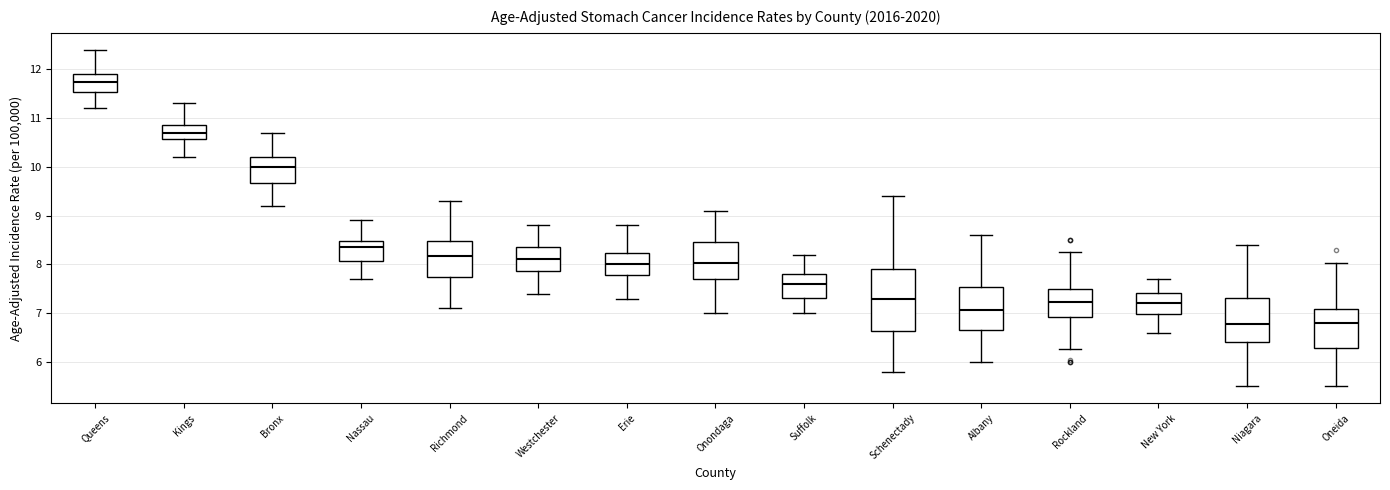

Reading left to right, read every box against the y-axis: the position of its median line, the range the box covers, and the ends of its whiskers. The values are not printed on the chart, so give them approximately, as read against the axis.

Queens: median 11.7, box 11.5 to 11.9, whiskers 11.2 to 12.4
Kings: median 10.7, box 10.6 to 10.9, whiskers 10.2 to 11.3
Bronx: median 10.0, box 9.7 to 10.2, whiskers 9.2 to 10.7
Nassau: median 8.3, box 8.1 to 8.5, whiskers 7.7 to 8.9
Richmond: median 8.2, box 7.7 to 8.5, whiskers 7.1 to 9.3
Westchester: median 8.1, box 7.9 to 8.4, whiskers 7.4 to 8.8
Erie: median 8.0, box 7.8 to 8.2, whiskers 7.3 to 8.8
Onondaga: median 8.0, box 7.7 to 8.5, whiskers 7.0 to 9.1
Suffolk: median 7.6, box 7.3 to 7.8, whiskers 7.0 to 8.2
Schenectady: median 7.3, box 6.6 to 7.9, whiskers 5.8 to 9.4
Albany: median 7.1, box 6.6 to 7.5, whiskers 6.0 to 8.6
Rockland: median 7.2, box 6.9 to 7.5, whiskers 6.3 to 8.2
New York: median 7.2, box 7.0 to 7.4, whiskers 6.6 to 7.7
Niagara: median 6.8, box 6.4 to 7.3, whiskers 5.5 to 8.4
Oneida: median 6.8, box 6.3 to 7.1, whiskers 5.5 to 8.0